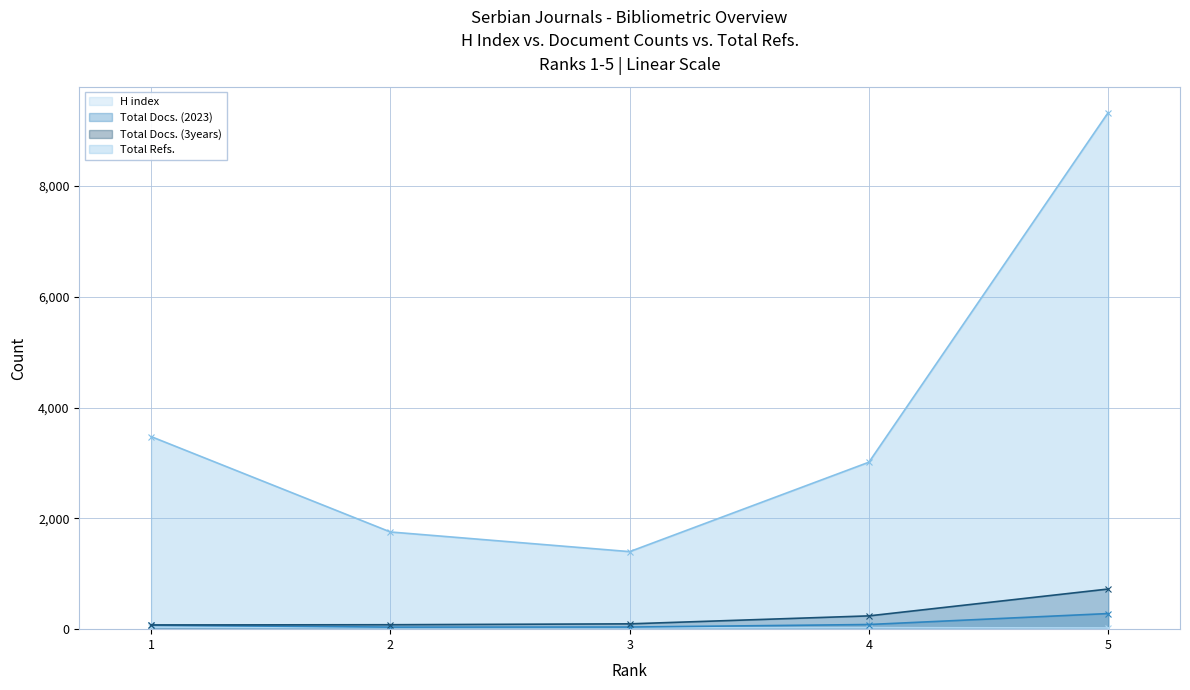

Rank the series at 1 from lowest to highest value.

H index, Total Docs. (2023), Total Docs. (3years), Total Refs.